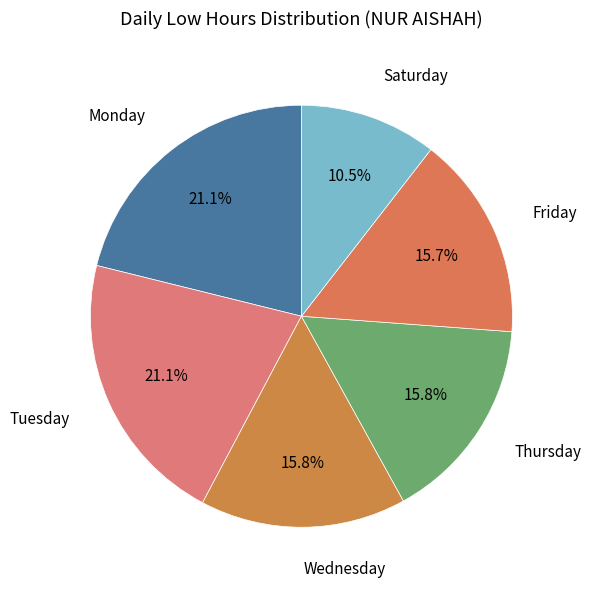

Does Wednesday account for over 50% of the chart?

No